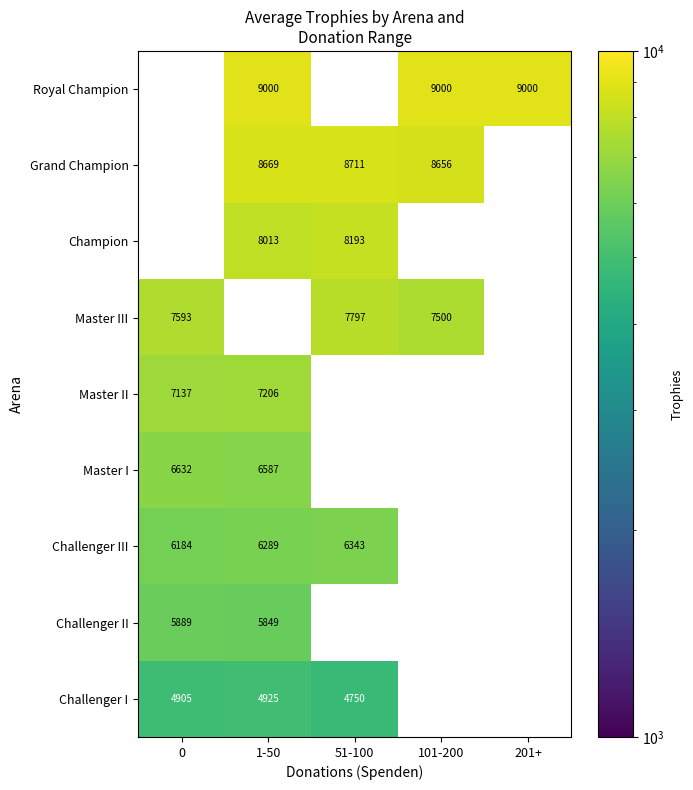

The Master II series shows 3787 at 1-50. True or false?

False